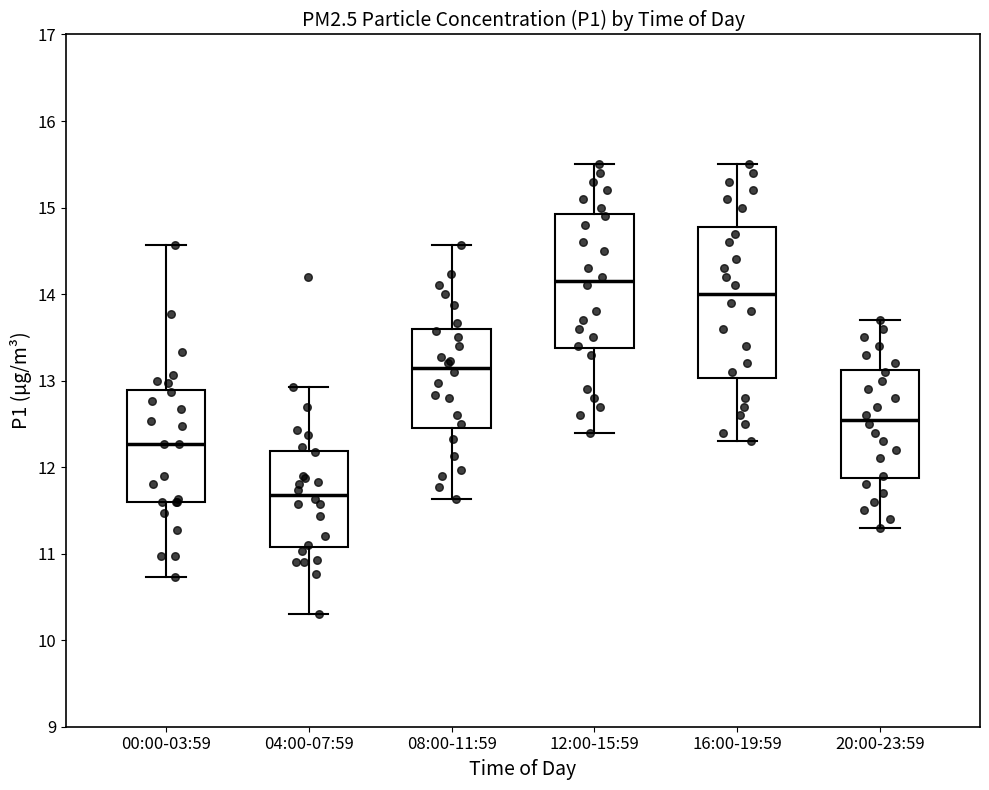

Which box's median line is the highest?

12:00-15:59